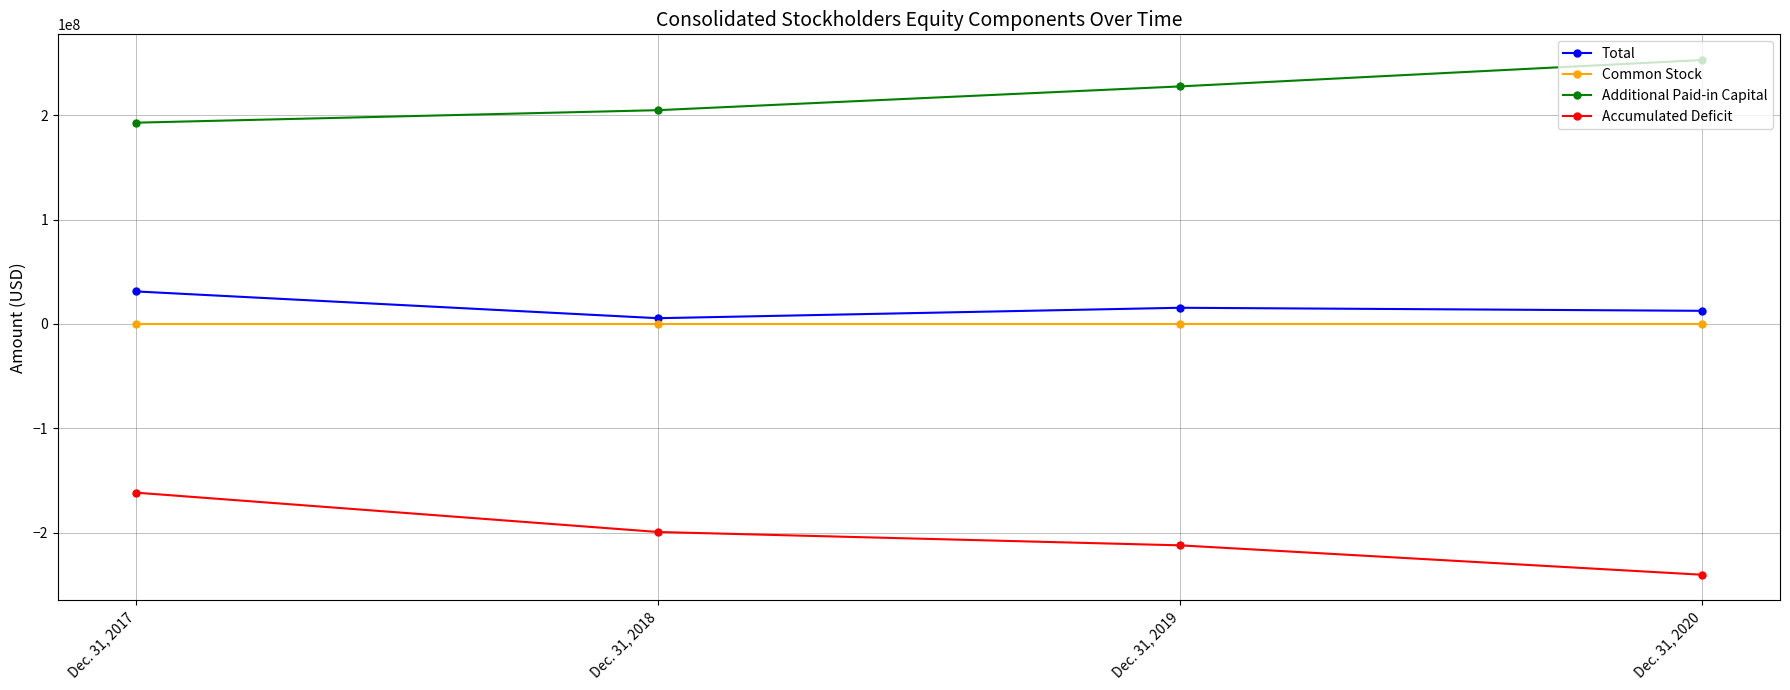

What is the average value of the Accumulated Deficit series?

-203334951